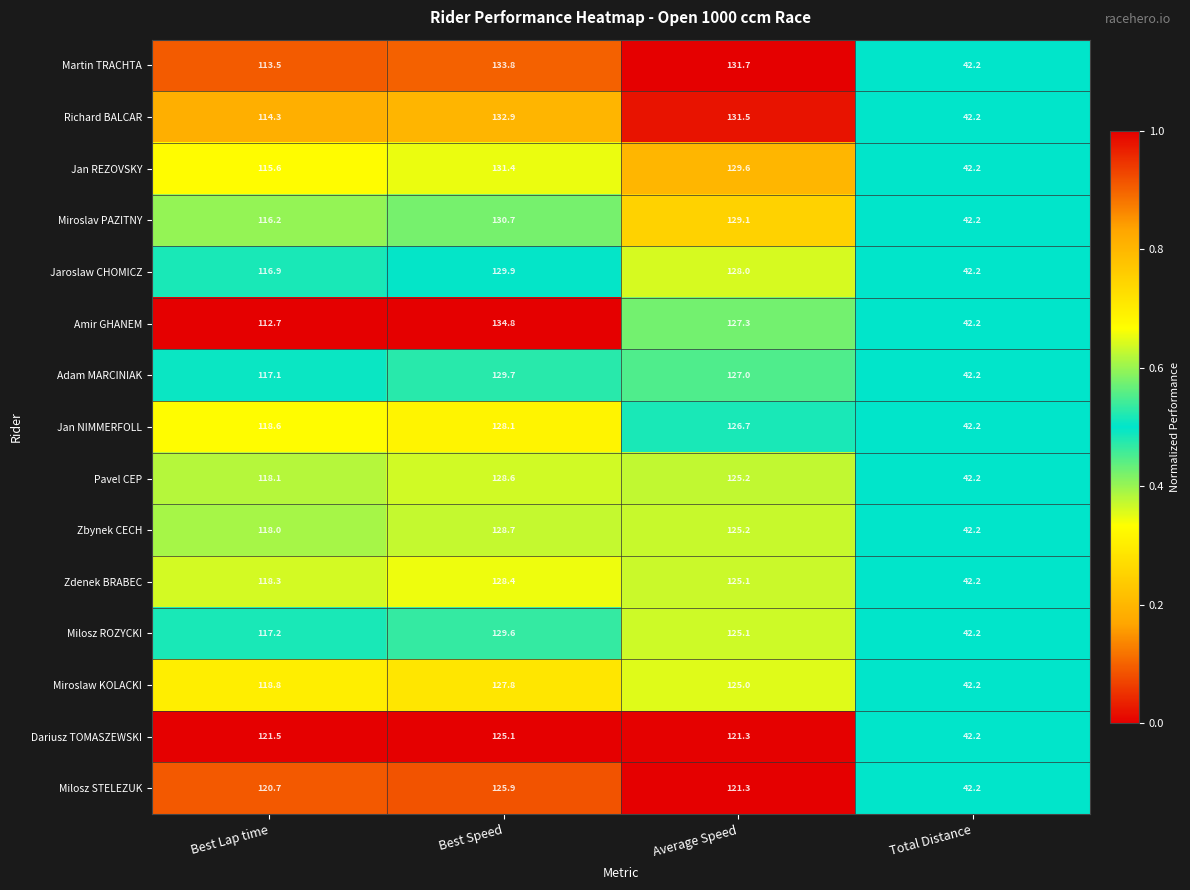

Which series has the widest spread of values?

Amir GHANEM